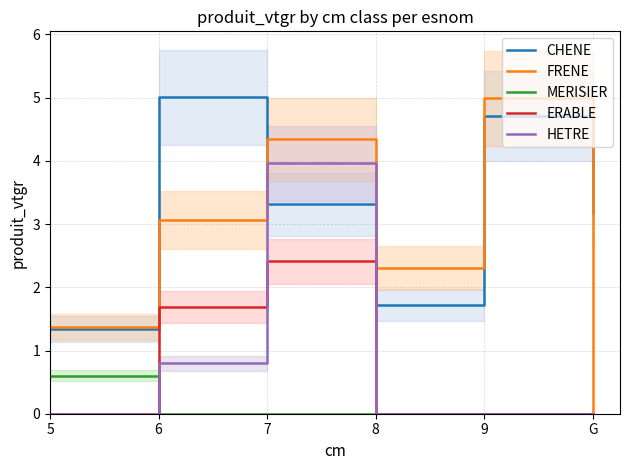

How many categories are shown in the chart?

6